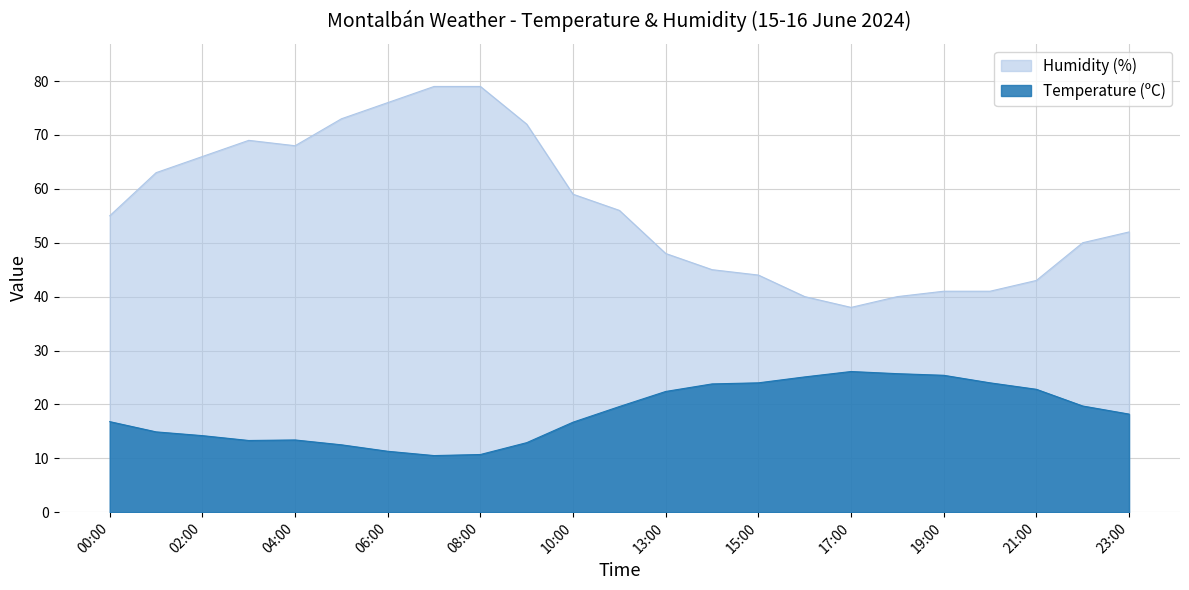

At which label does Temperature (ºC) first exceed 18?

12:00